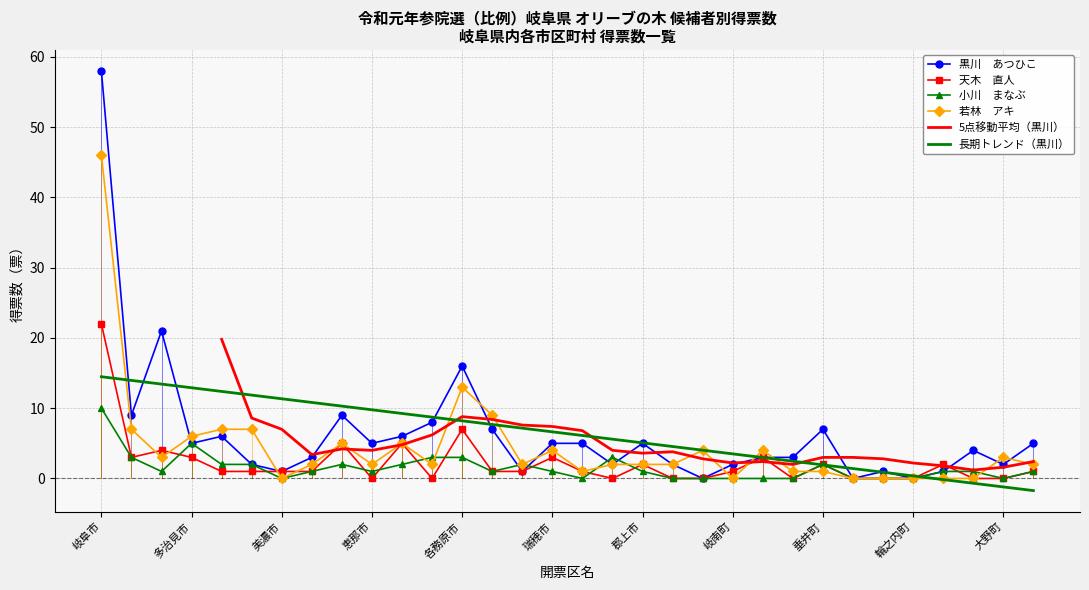

List the labels in order of 小川　まなぶ value, smallest first.

美濃市, 飛騨市, 下呂市, 海津市, 岐南町, 笠松町, 養老町, 関ケ原町, 神戸町, 輪之内町, 大野町, 高山市, 瑞浪市, 恵那市, 可児市, 瑞穂市, 郡上市, 安八町, 揖斐川町, 池田町, 関市, 中津川市, 羽島市, 美濃加茂市, 山県市, 垂井町, 大垣市, 土岐市, 各務原市, 本巣市, 多治見市, 岐阜市